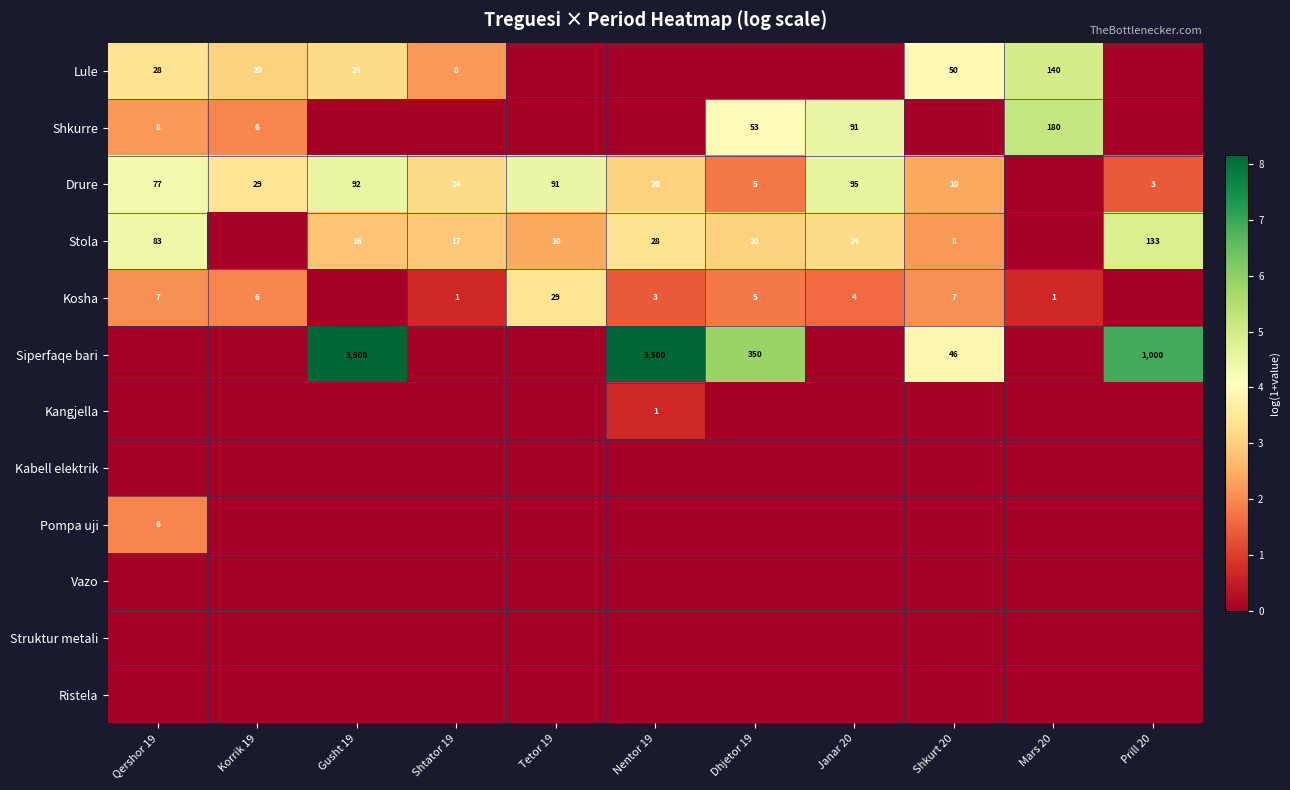

What is the difference between the Drure values at Janar 20 and Dhjetor 19?

90